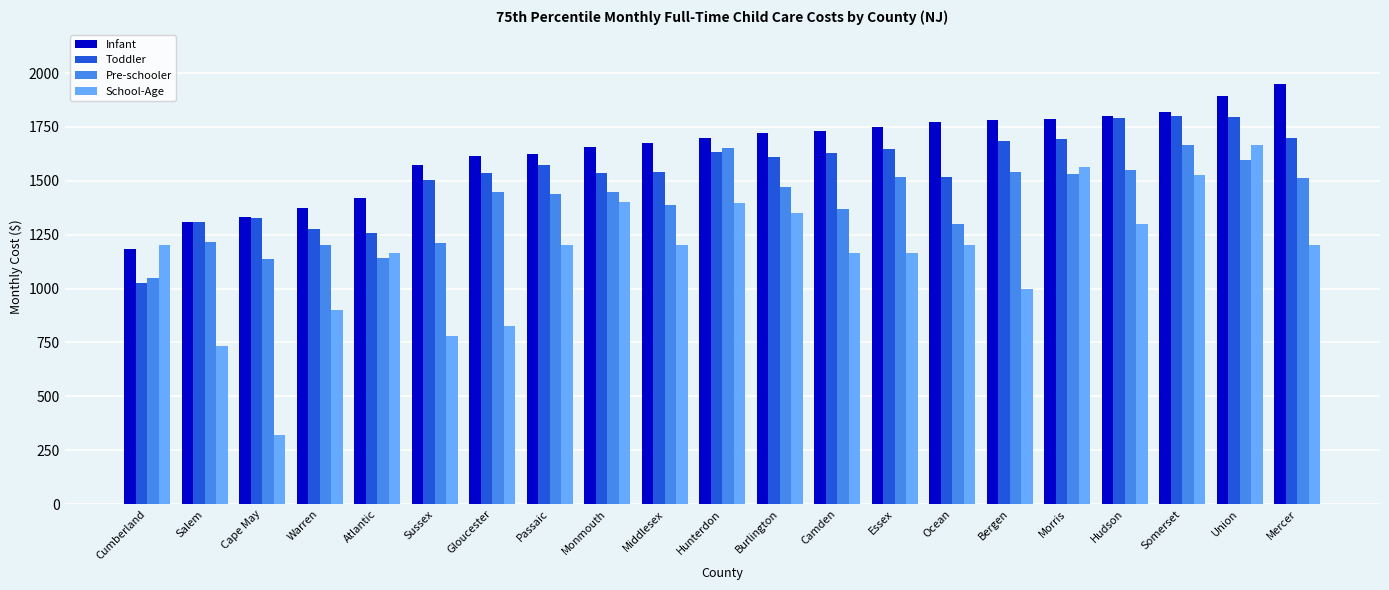

What is the label of the 12th bar from the right?

Middlesex